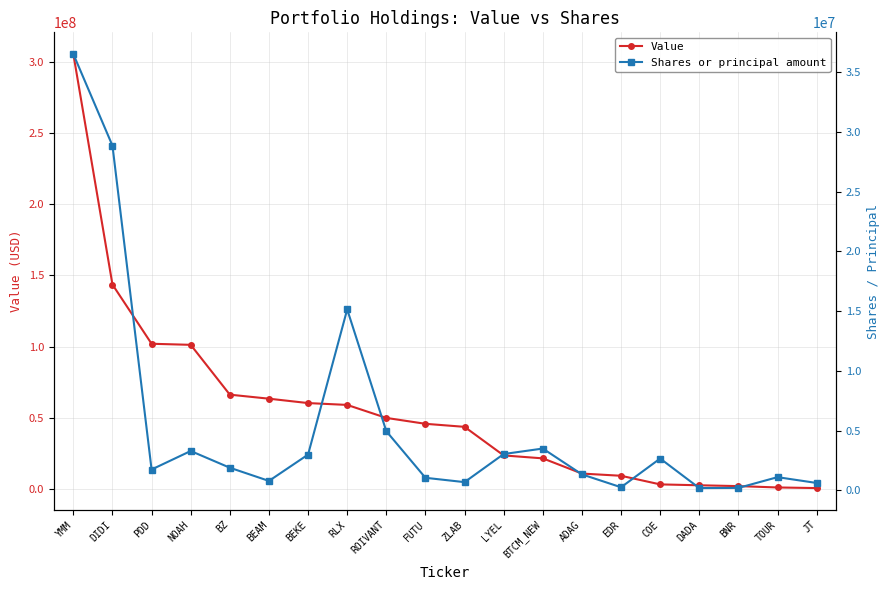

After their last crossing, which series has the higher values: Shares or principal amount or Value?

Value